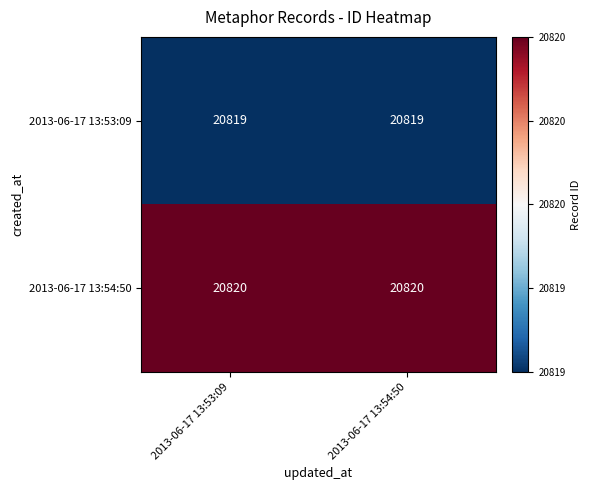

Rank the series by their maximum value, from highest to lowest.

2013-06-17 13:54:50, 2013-06-17 13:53:09